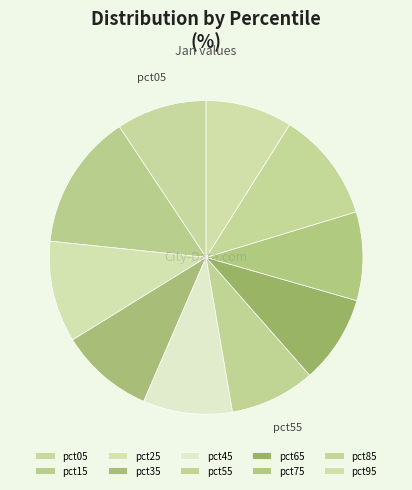

Is it true that pct85 is 20% of the pie?

False